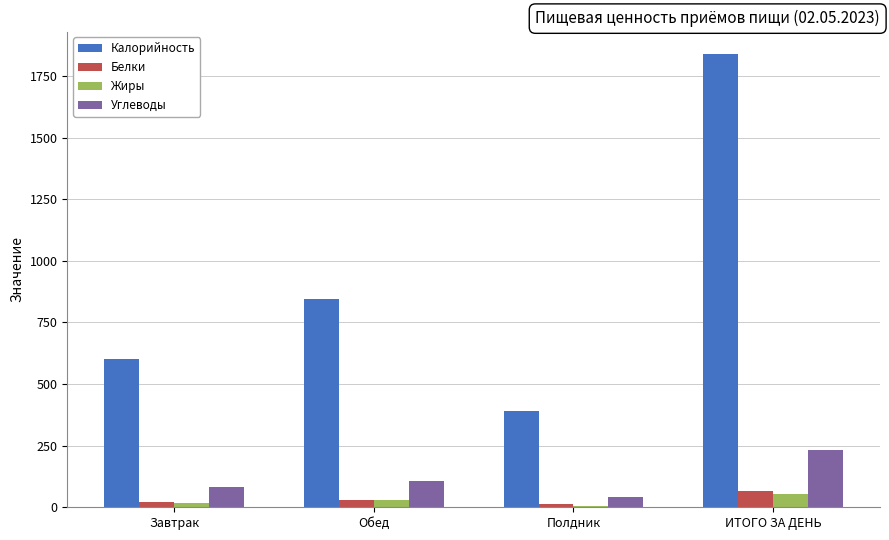

The value of Жиры at ИТОГО ЗА ДЕНЬ is 53.0. True or false?

True